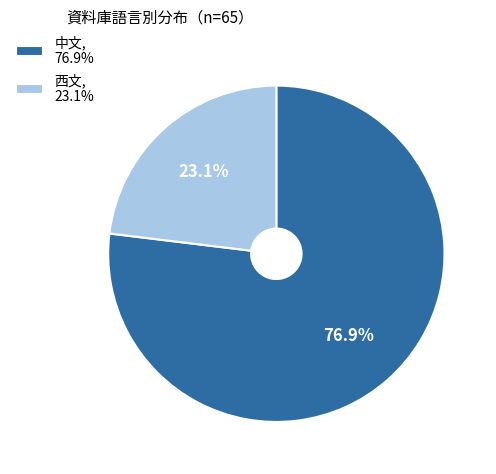

Rank the categories by value from lowest to highest.

西文, 23.1%, 中文, 76.9%